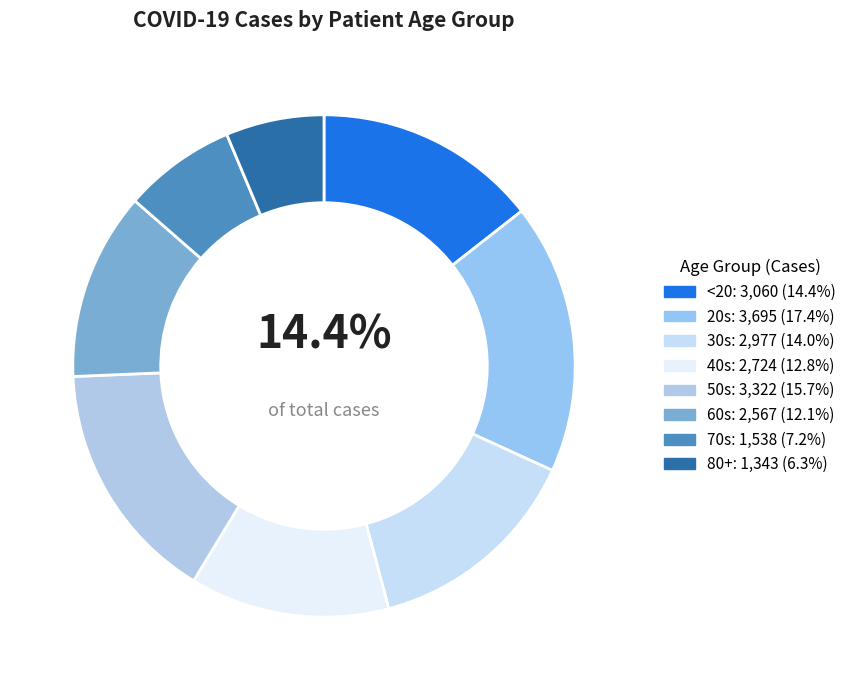

Count the number of slices in the pie.

8